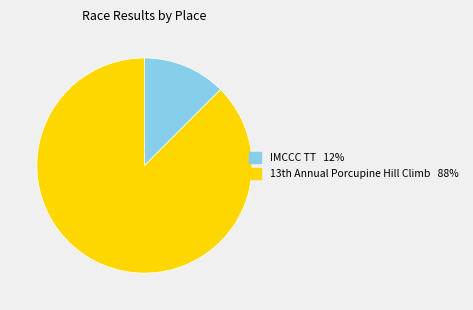

Which category has the smallest portion of the pie?

IMCCC TT